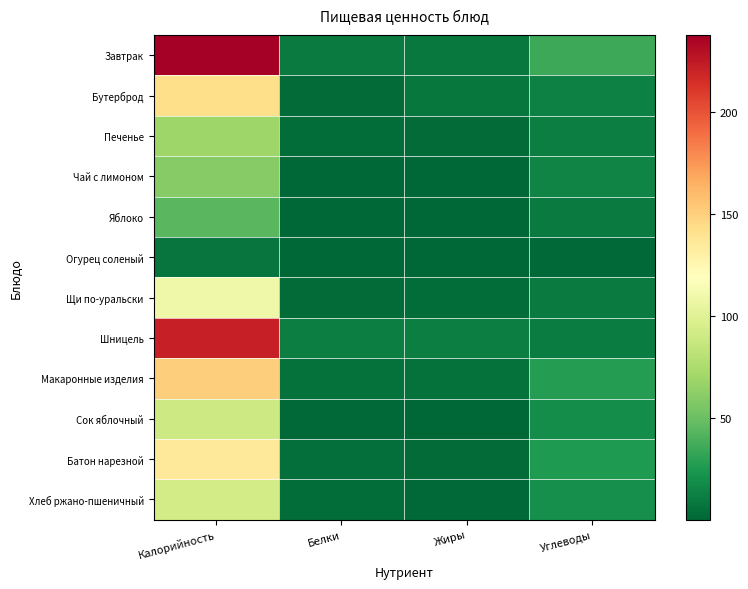

How many distinct data groups are displayed?

12